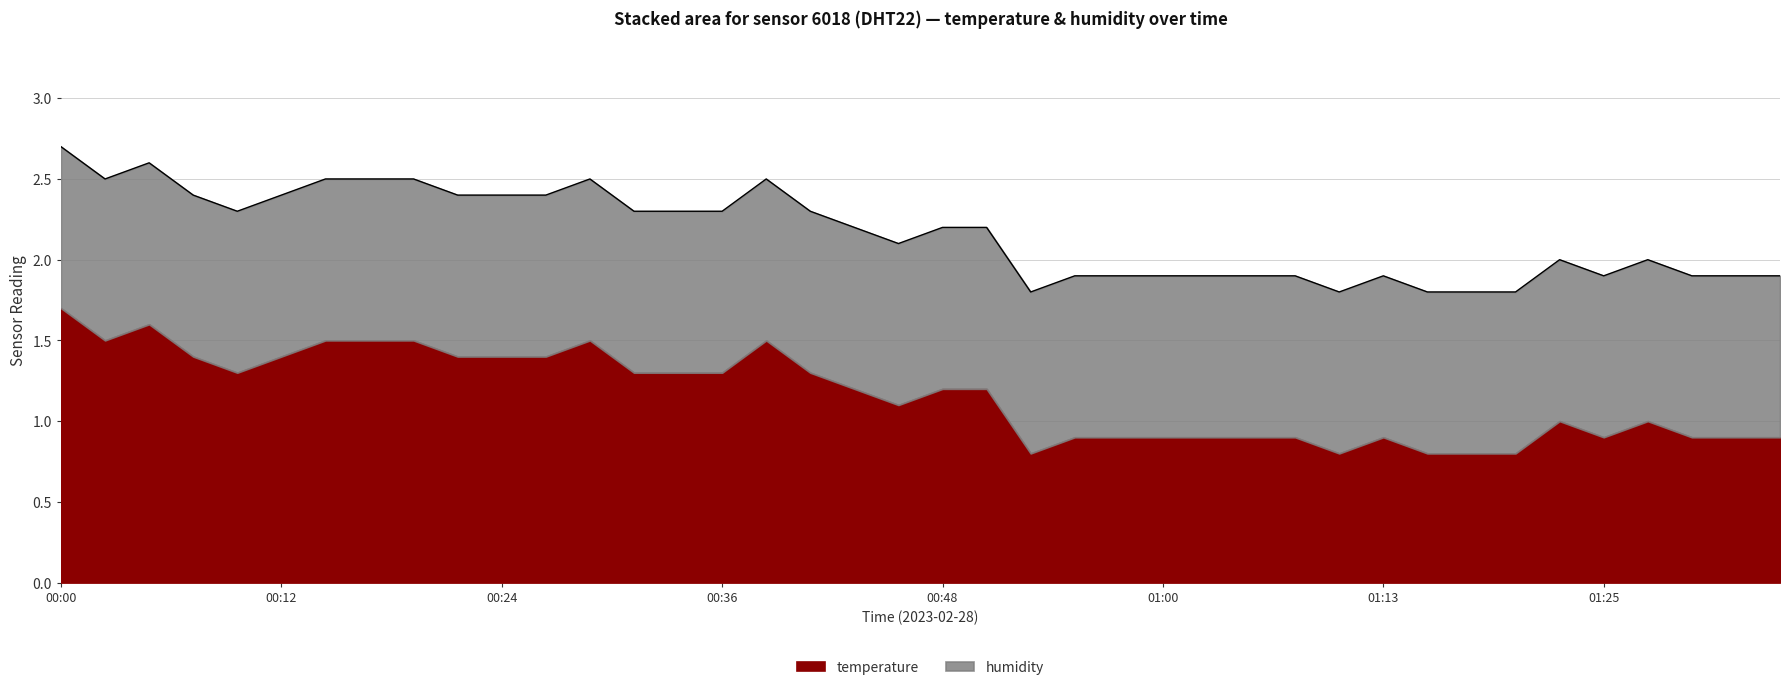

How many data points are less than 2?

16